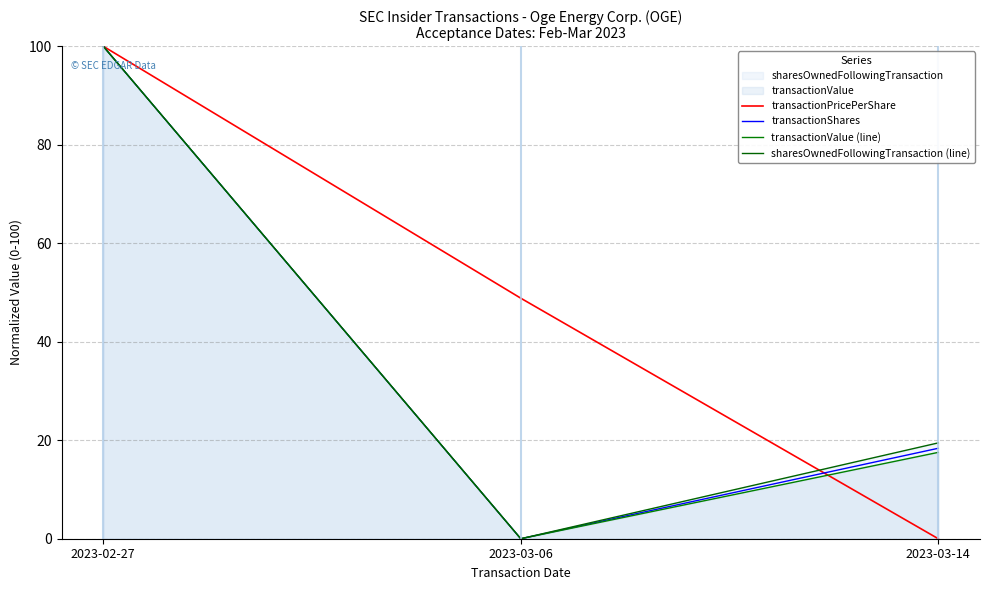

How many lines are shown in the chart?

4